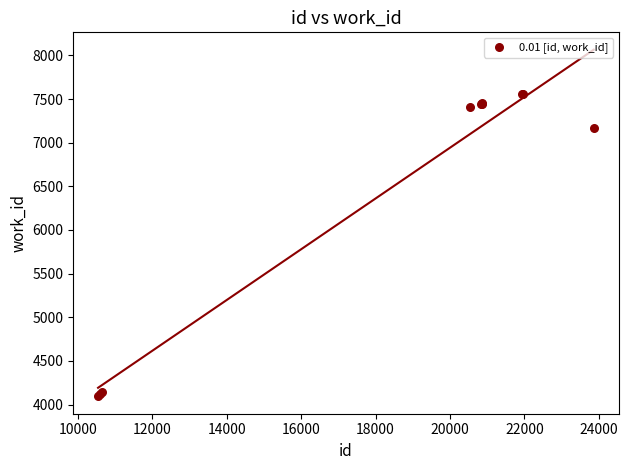

What Y value in the scatter plot is closest to 5823?

7163